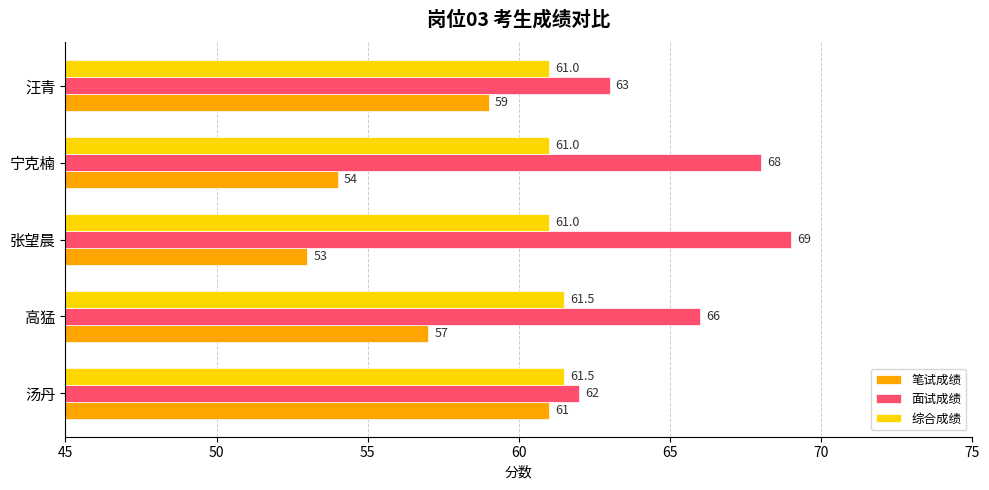

The value of 综合成绩 at 汤丹 is 40.3. True or false?

False